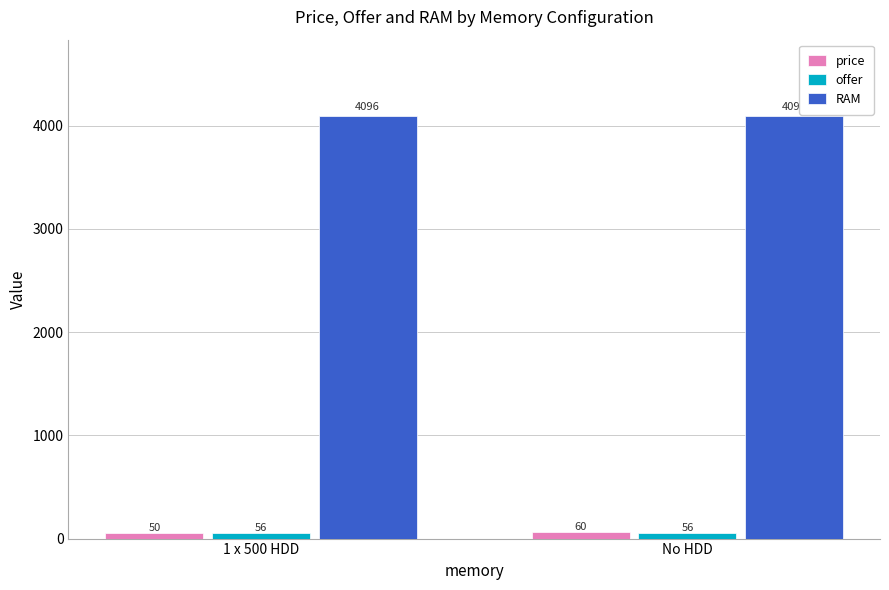

The value of RAM at No HDD is 4096. True or false?

True